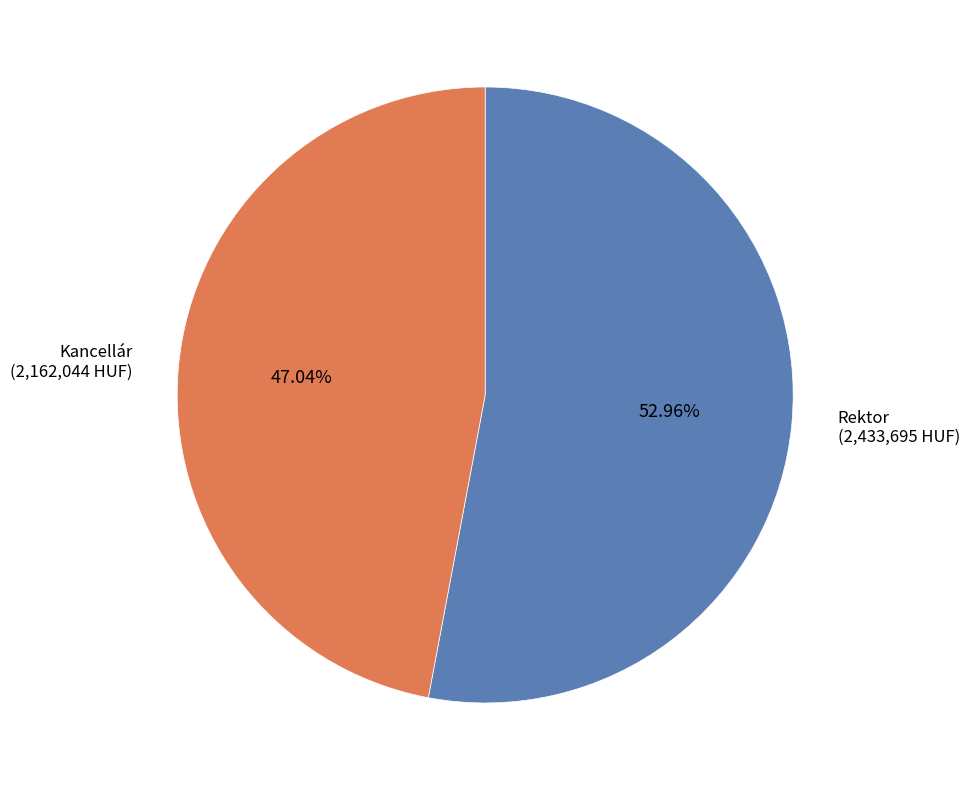

Is there a majority slice in this chart?

Yes